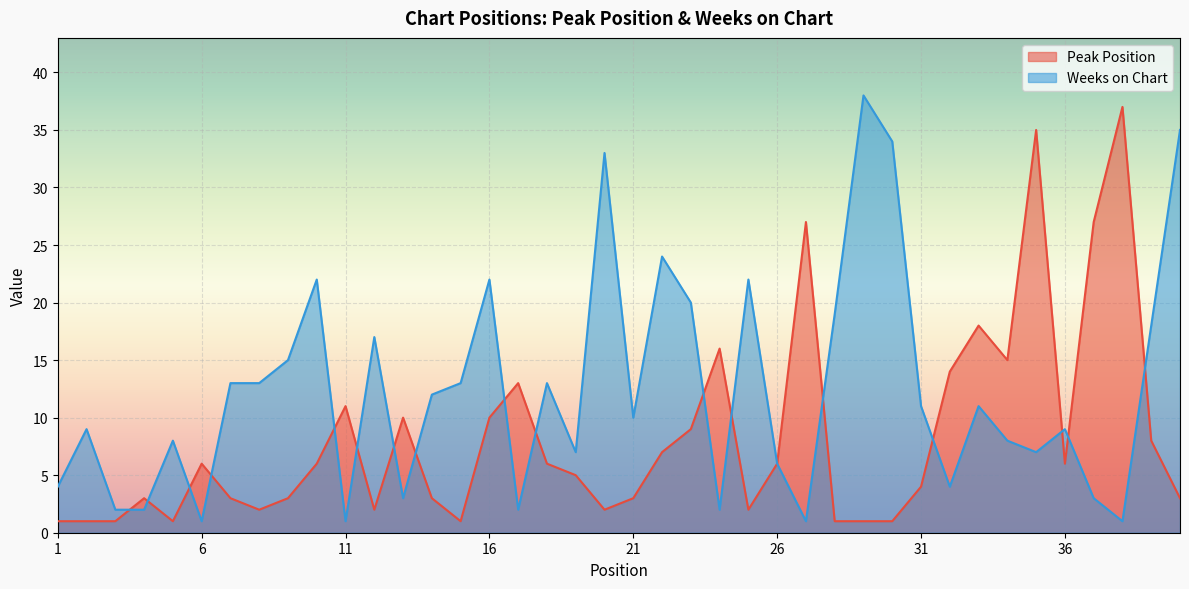

Which category has the lowest value in the Peak Position series?

1